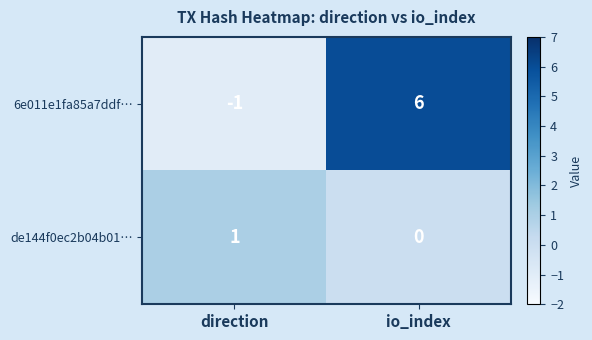

Which category has the highest value across all series?

io_index